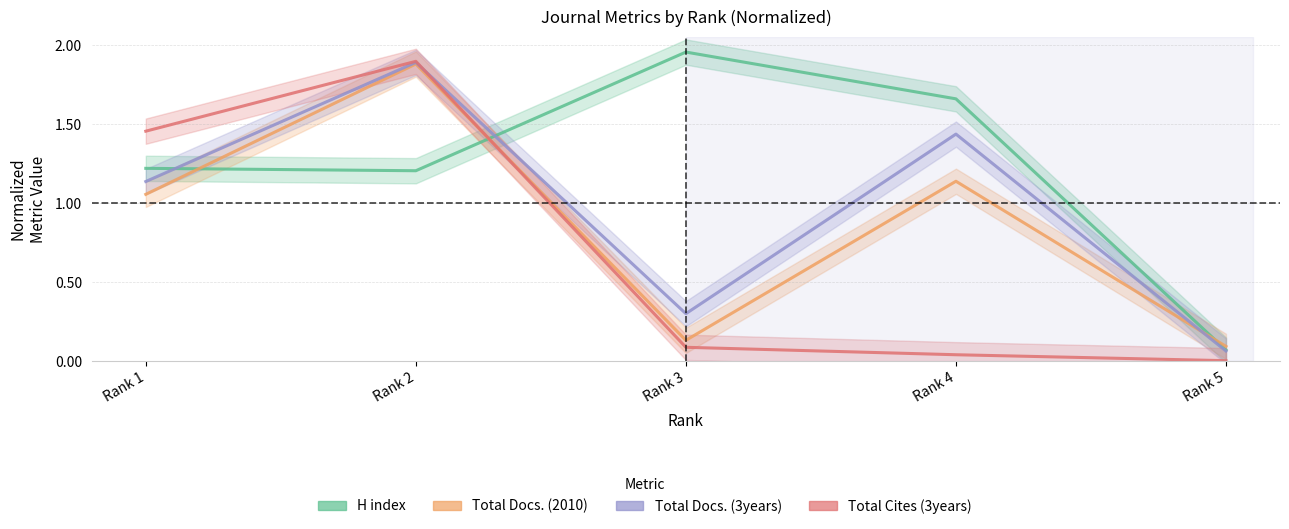

What is the total value across all series at Rank 1?

4.9